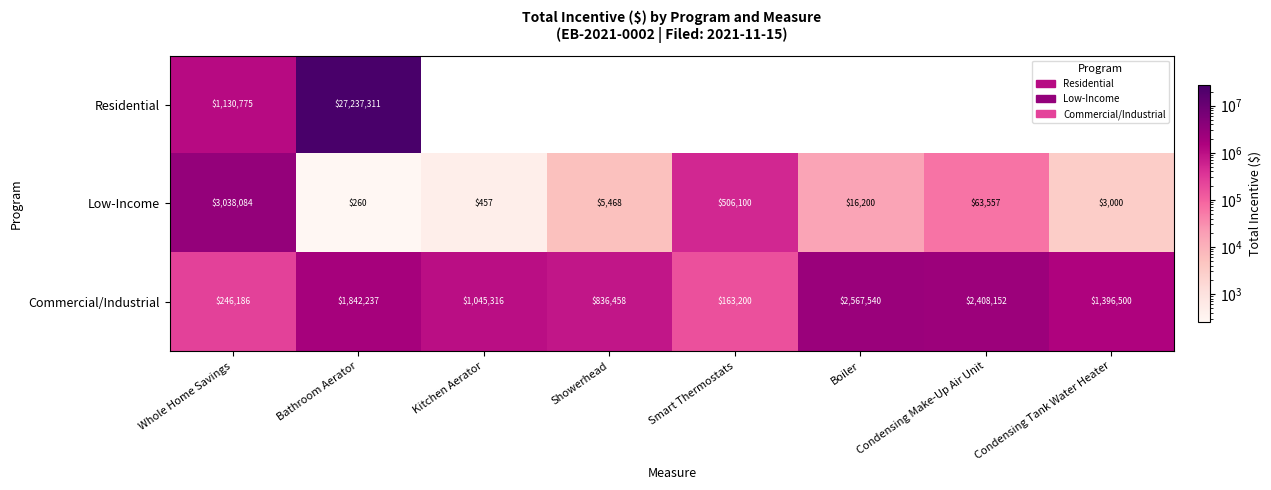

Which category has the highest value across all series?

Bathroom Aerator